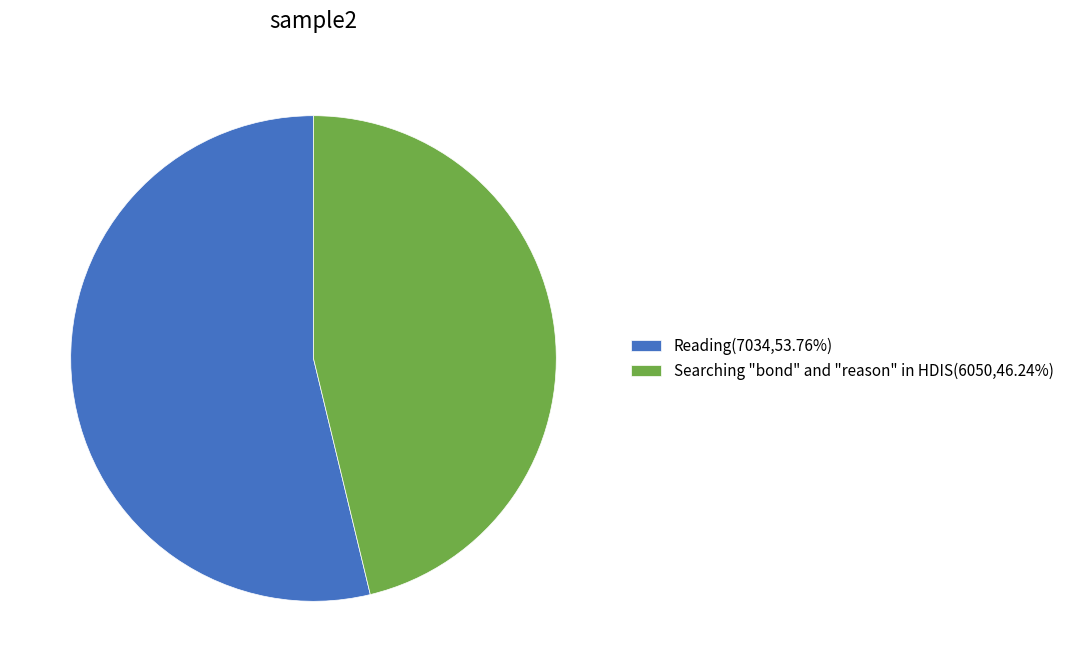

How many slices are in this pie chart?

2